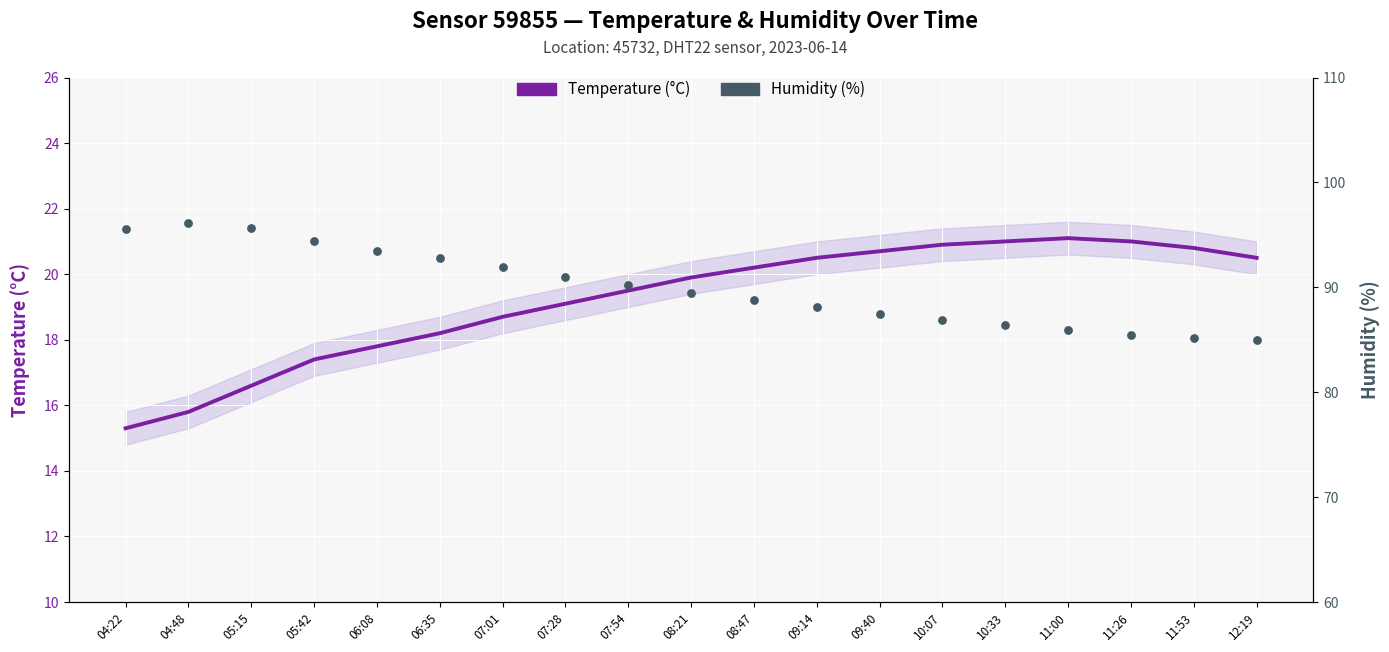

What is the total value across all series at 10:07?

107.8